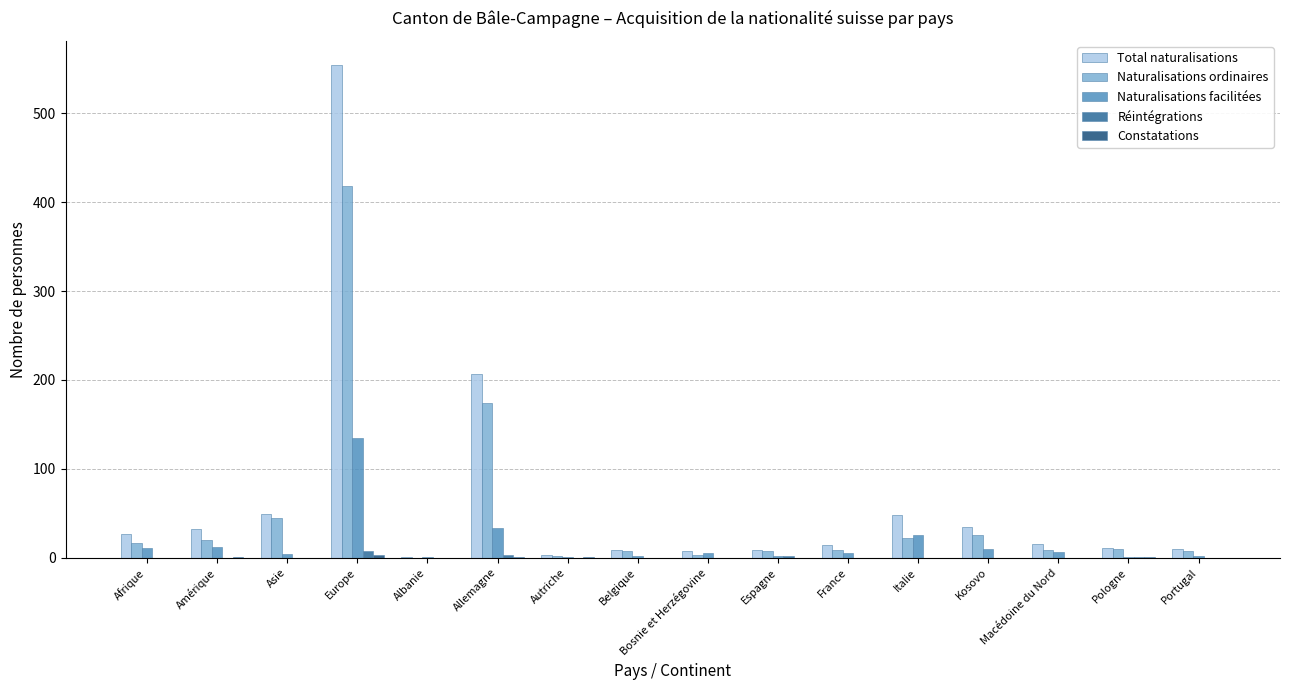

At which category is the sum across all series the highest?

Europe